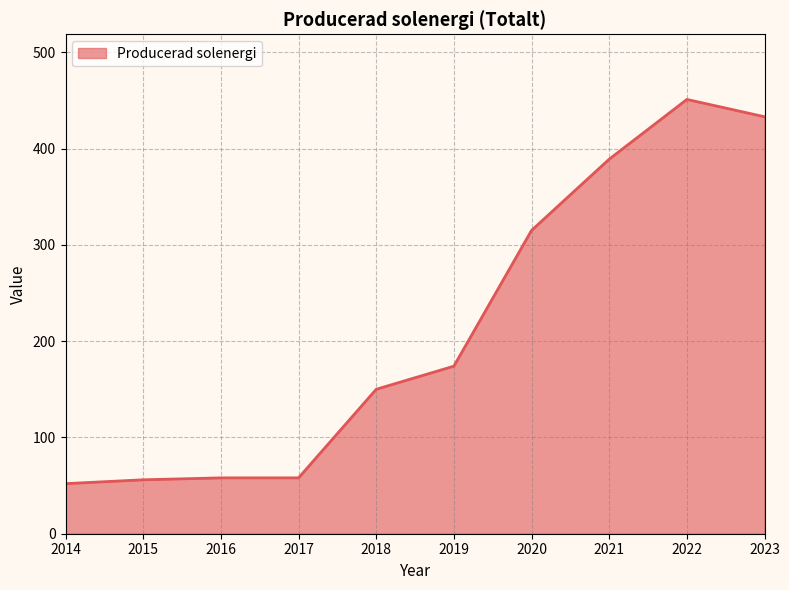

Which label corresponds to the largest value in the chart?

2022